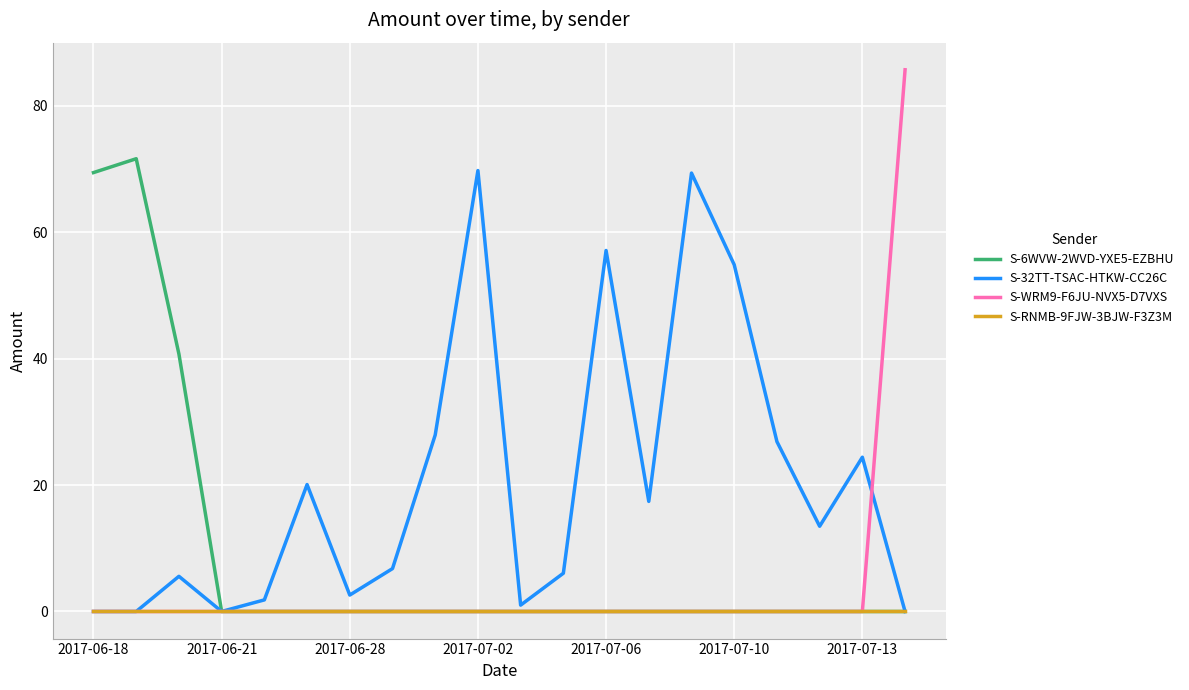

What is the sum of all S-32TT-TSAC-HTKW-CC26C values?

405.0